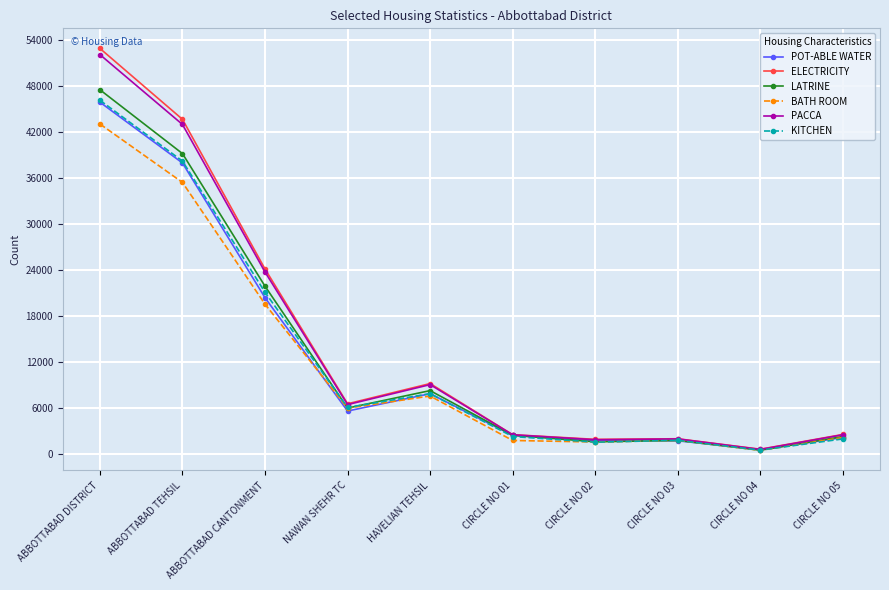

How many lines are shown in the chart?

6